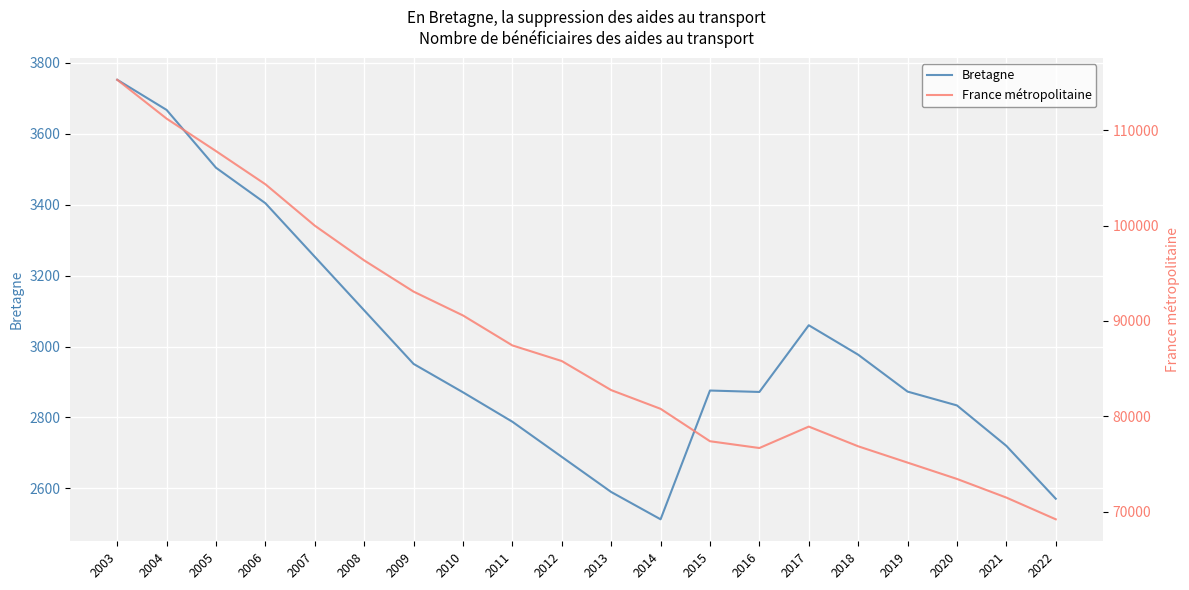

Which has a higher value, 2012 or 2004?

2004